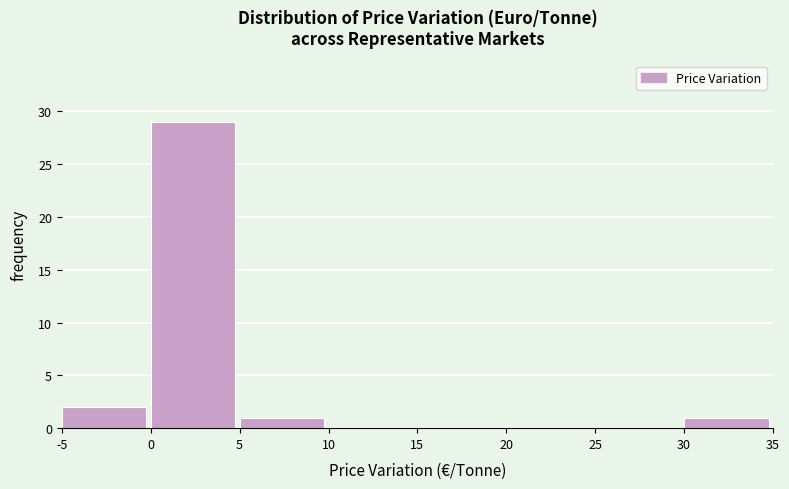

Reading left to right, list every bar in this chart as the range it spans on the x-axis followed by its height. The values are not printed on the chart, so give them approximately, as read against the axis.

-5 to 0: 2
0 to 5: 29
5 to 10: 1
10 to 15: 0
15 to 20: 0
20 to 25: 0
25 to 30: 0
30 to 35: 1